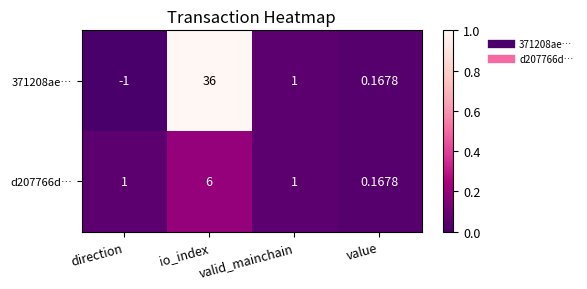

Rank the series at io_index from highest to lowest value.

371208ae…, d207766d…